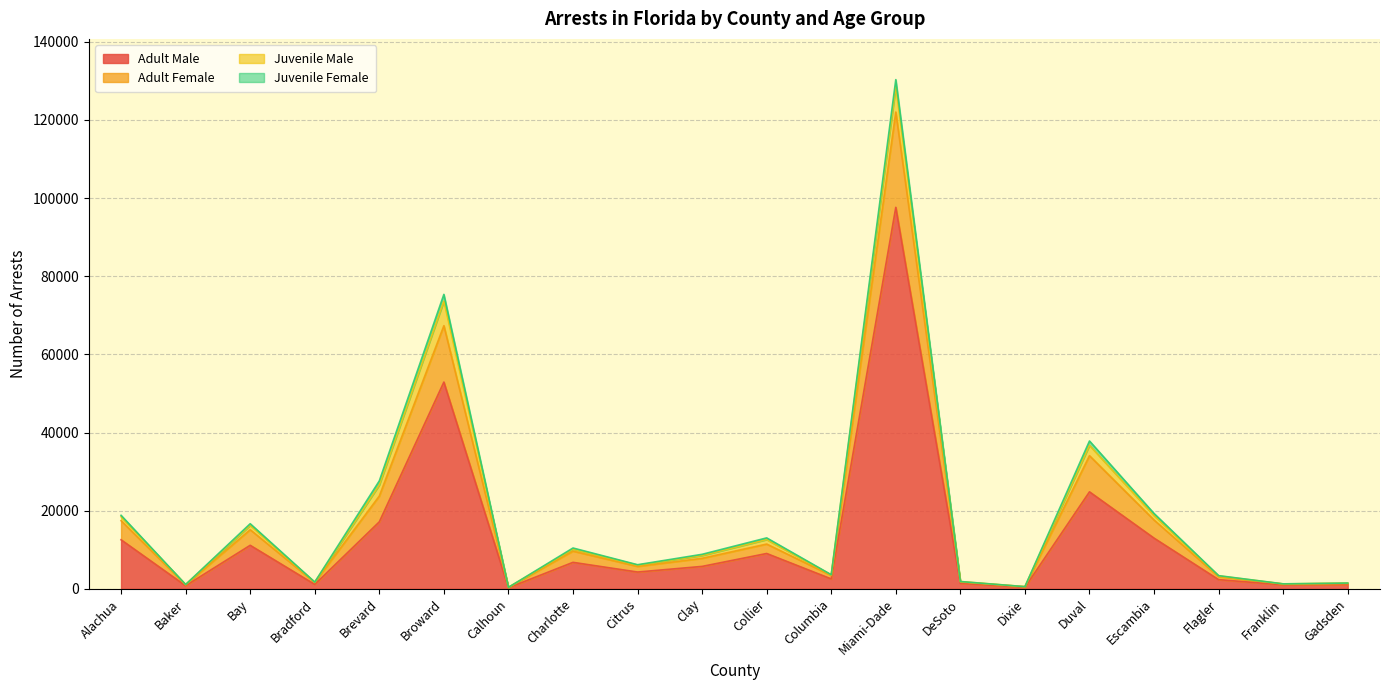

At which category is the sum across all series the highest?

Miami-Dade